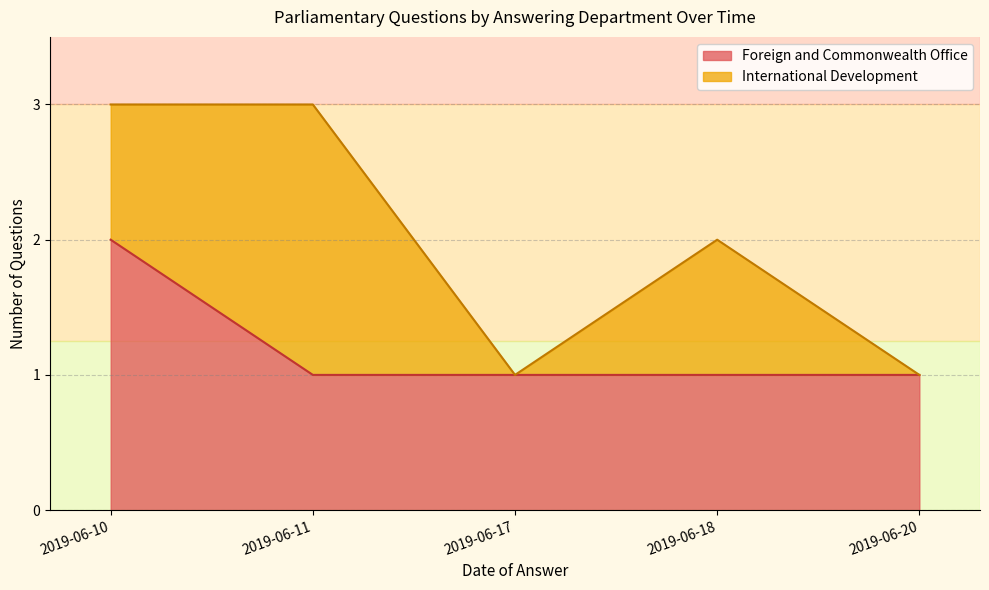

The value of Foreign and Commonwealth Office at 2019-06-18 is 2. True or false?

False